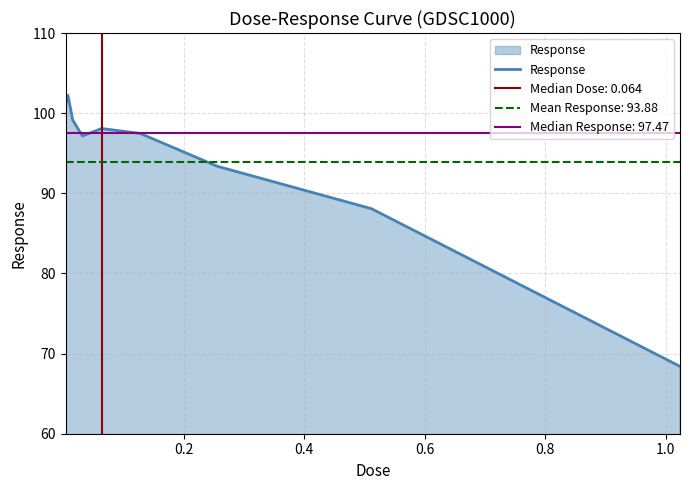

What is the minimum value for Response?

68.4